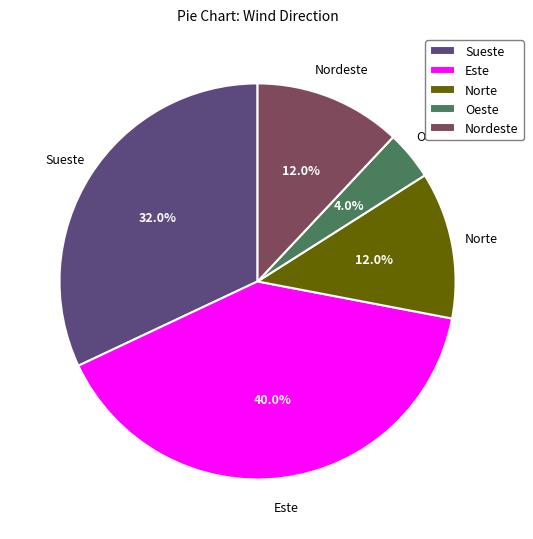

Does any single category account for the majority?

No